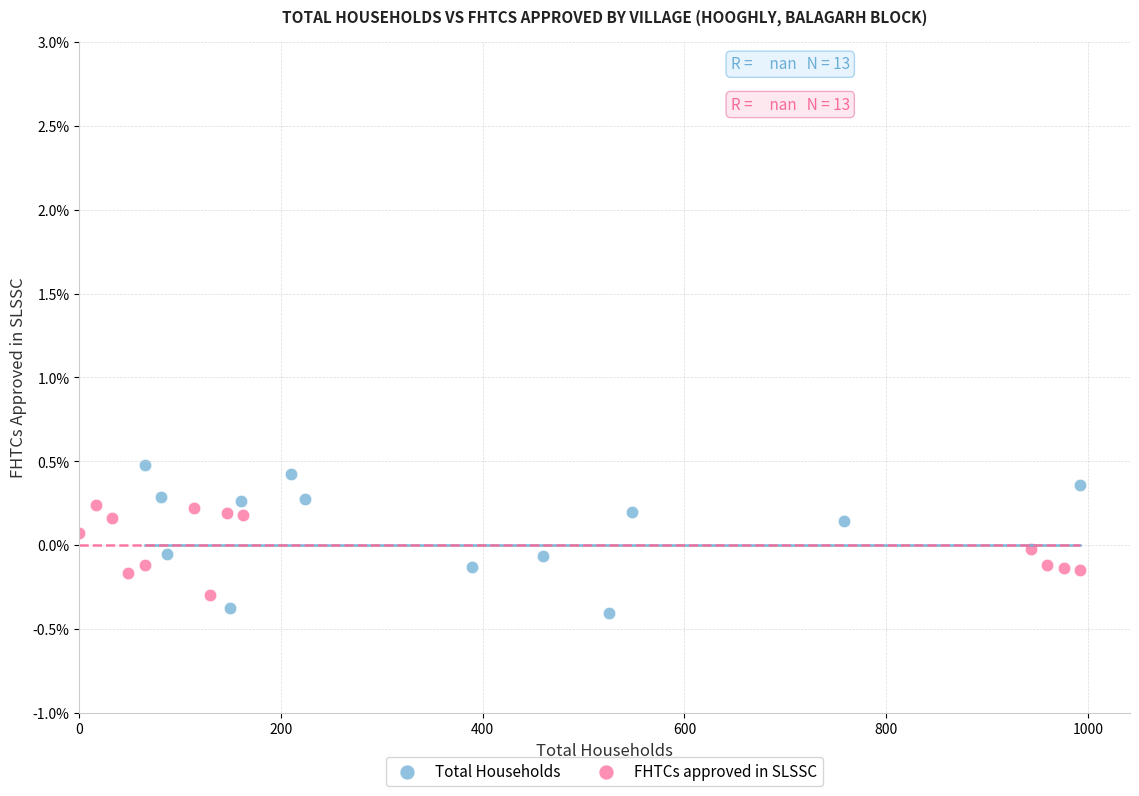

Which series has the largest Y range (max minus min)?

Total Households